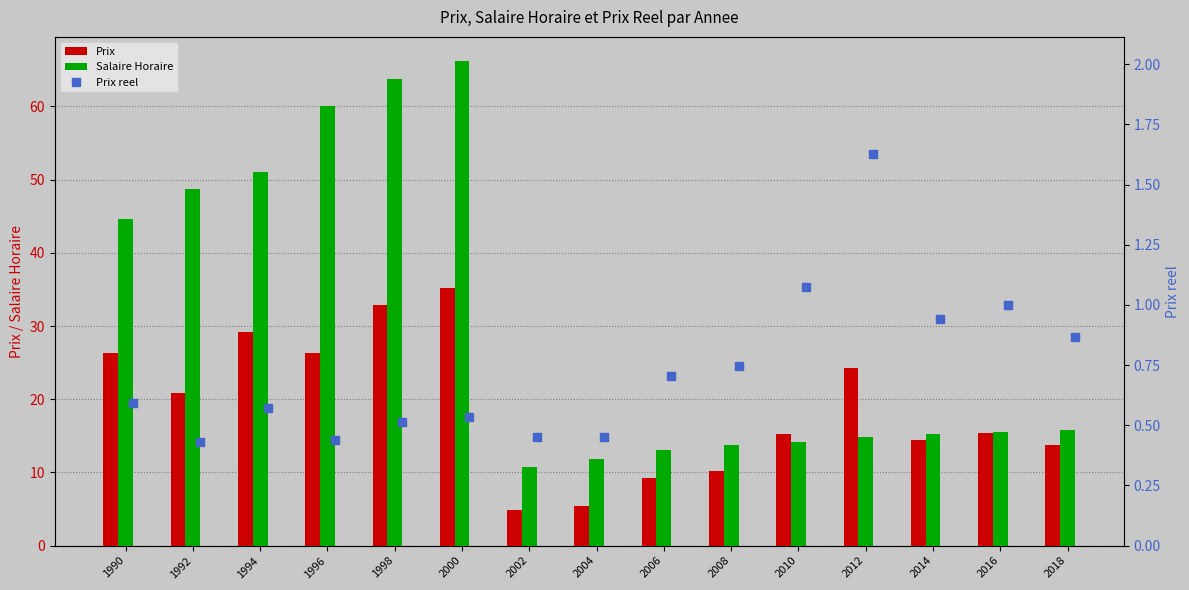

What is the total value across all series at 1990?

71.6